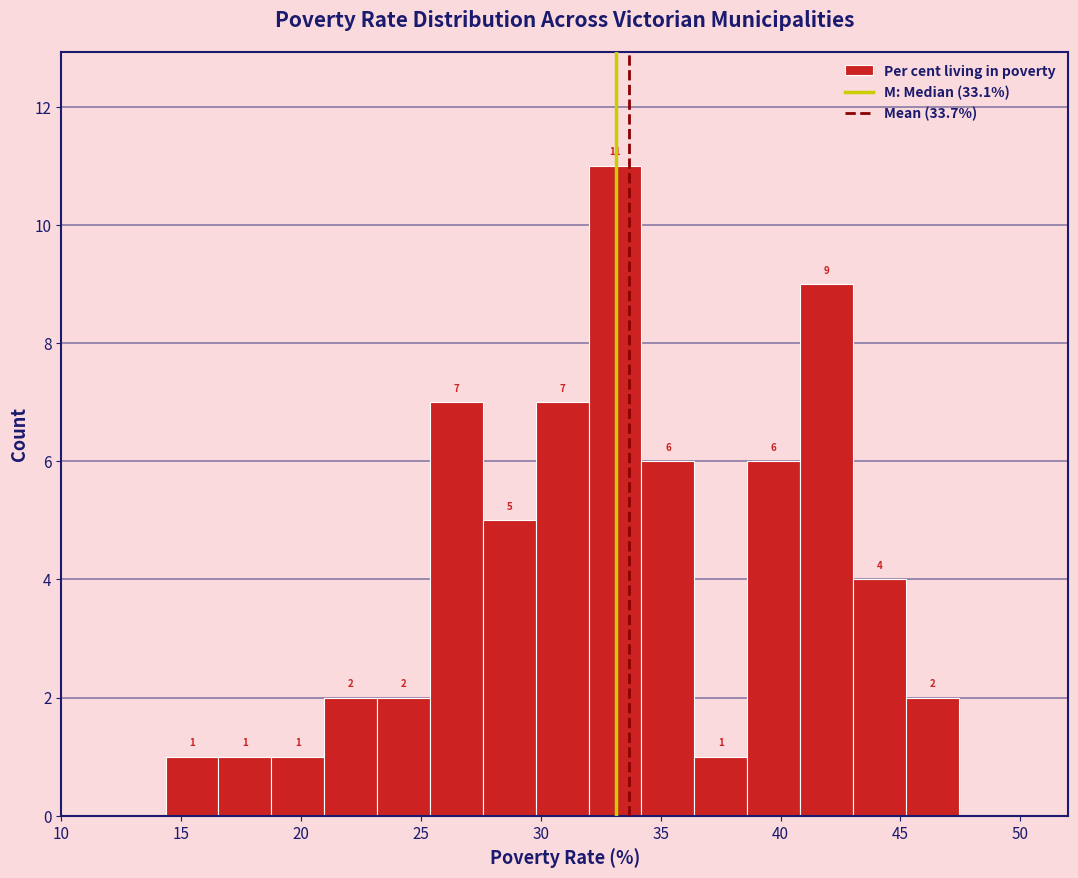

What is the height of the bar covering 41.0 to 43.0 on the x-axis? The bar edges are not printed on the chart, so give them approximately, as read against the axis.

9